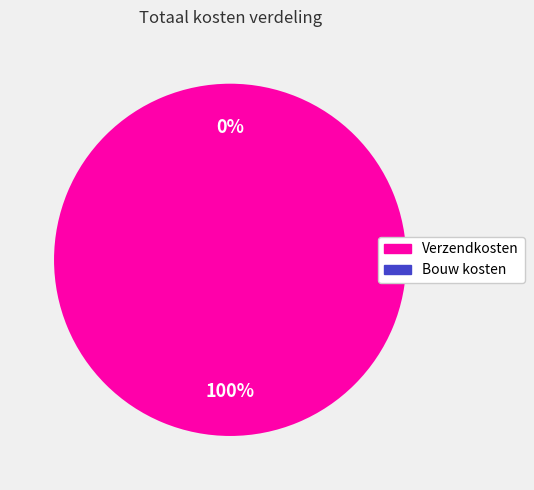

The Verzendkosten slice represents 100% of the pie. True or false?

True